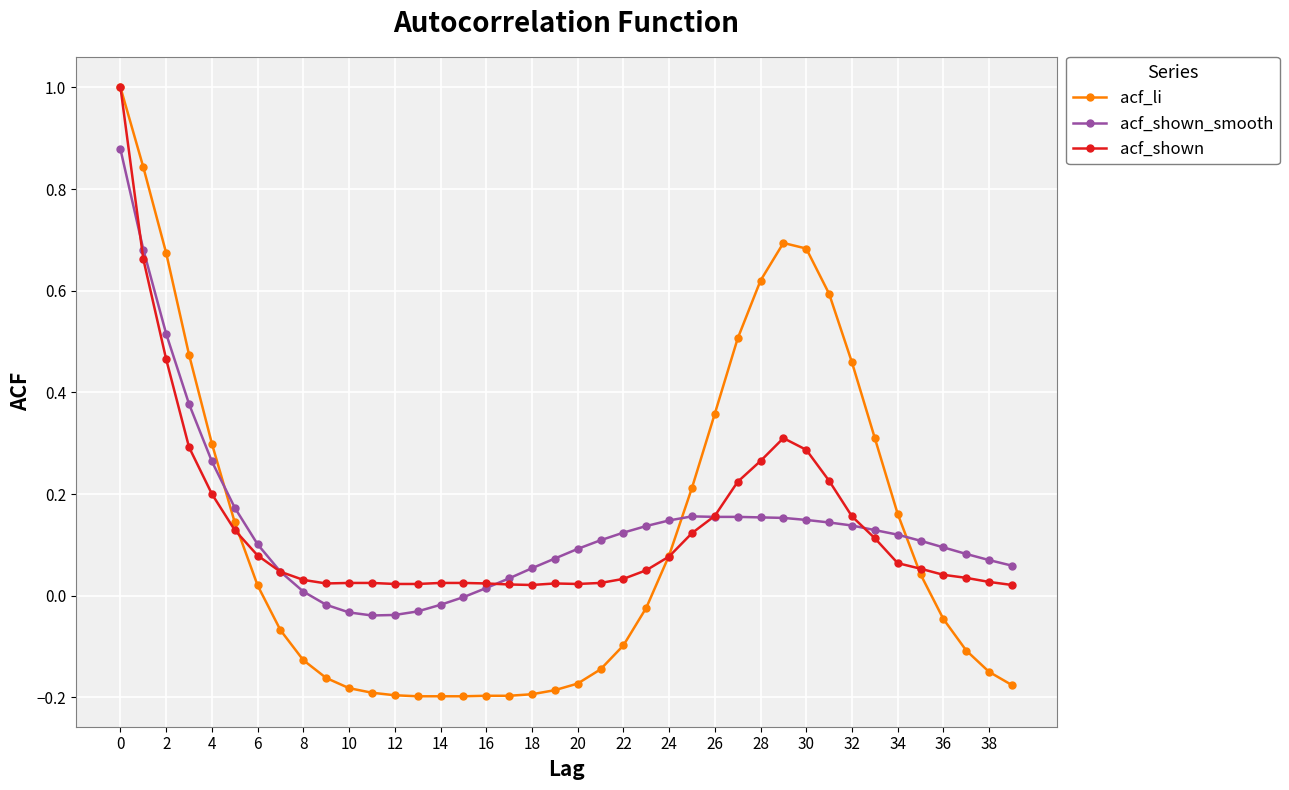

Count the number of categories in the chart.

40